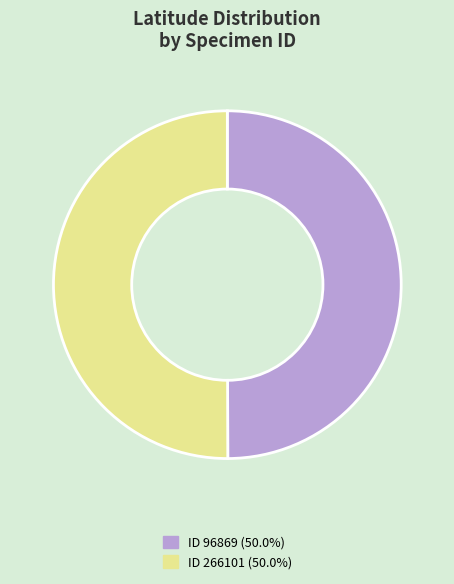

What is the ratio of the value at ID 96869 (50.0%) to the value at ID 266101 (50.0%)?

1.0